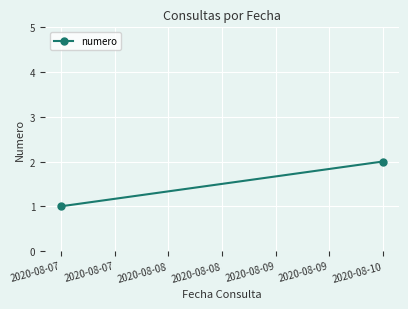

True or false: the data shows 4 at 2020-08-10.

False